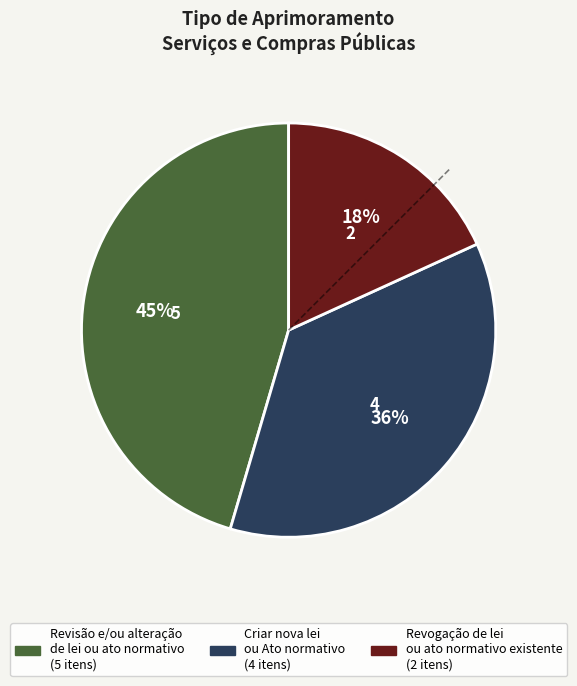

Is there a majority slice in this chart?

No